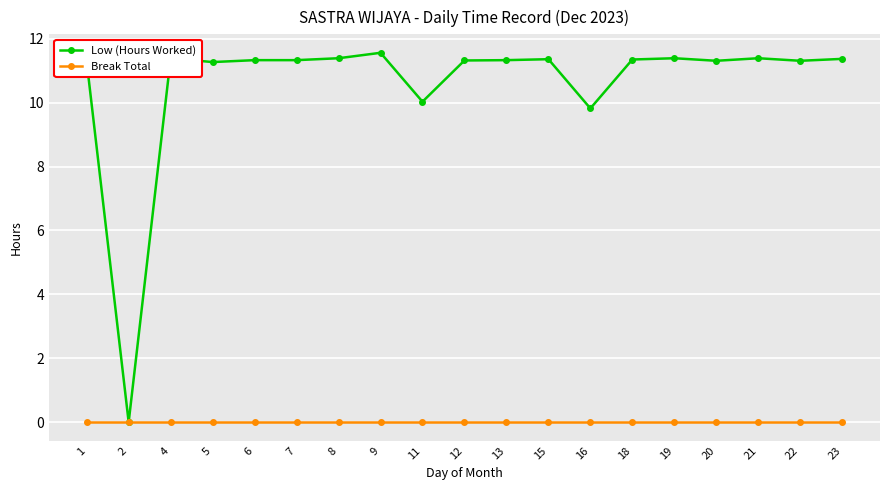

At how many categories does at least one series exceed 3?

18